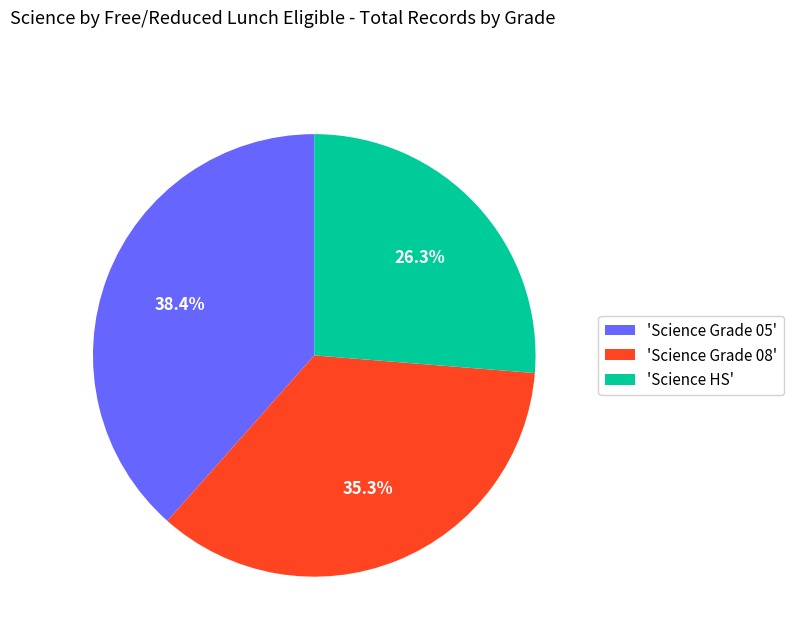

What is the ratio of the value at 'Science HS' to the value at 'Science Grade 08'?

0.7